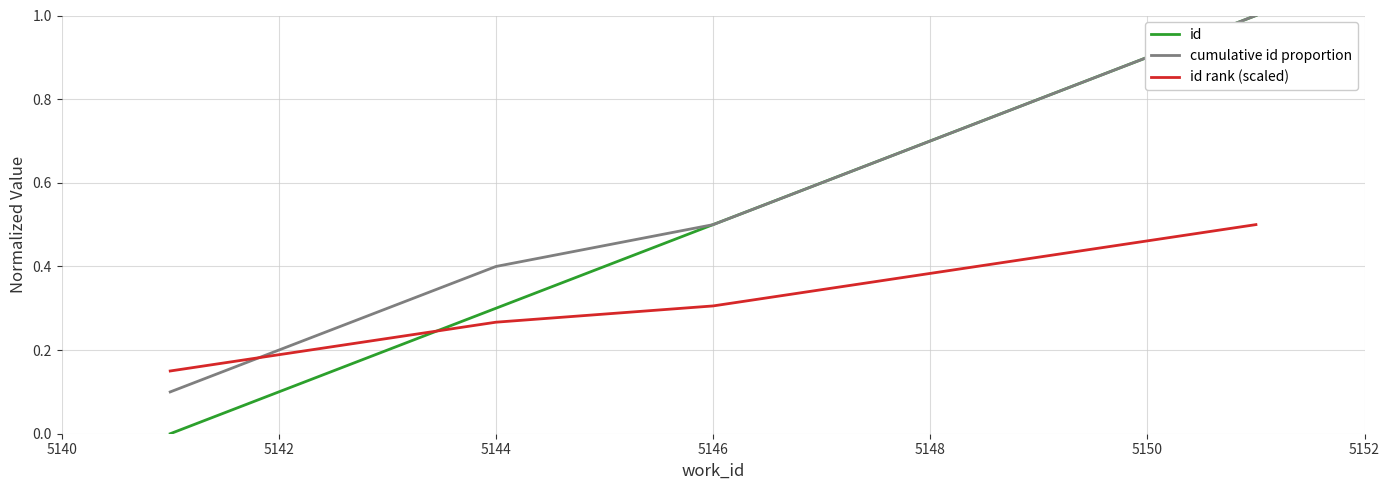

How many id rank (scaled) values are between 0 and 1?

10